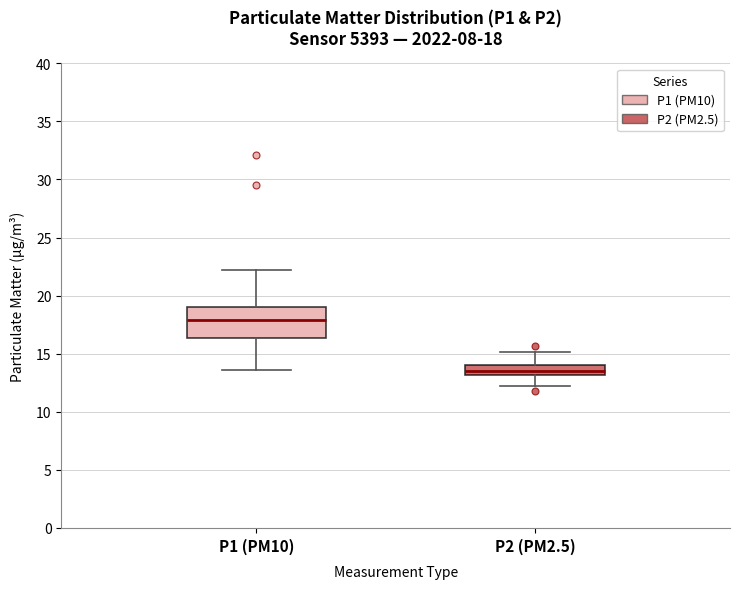

Which box has the lowest median line?

P2 (PM2.5)